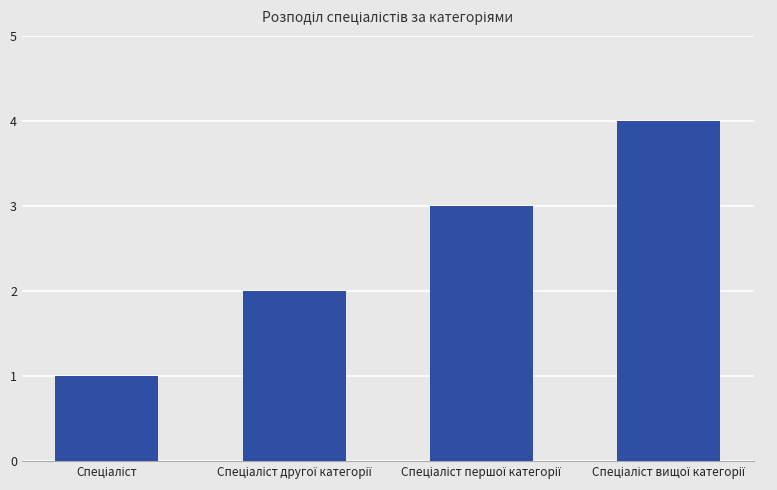

What is the smallest value displayed?

1